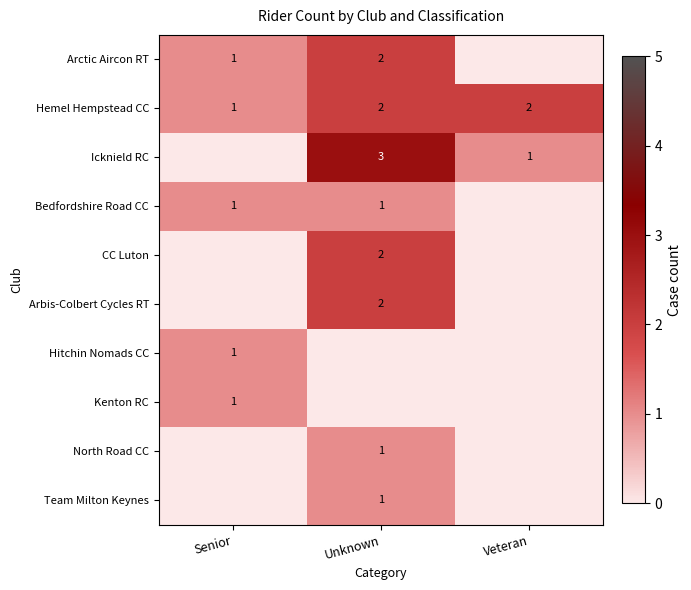

At which label is Hemel Hempstead CC closest to 1?

Senior